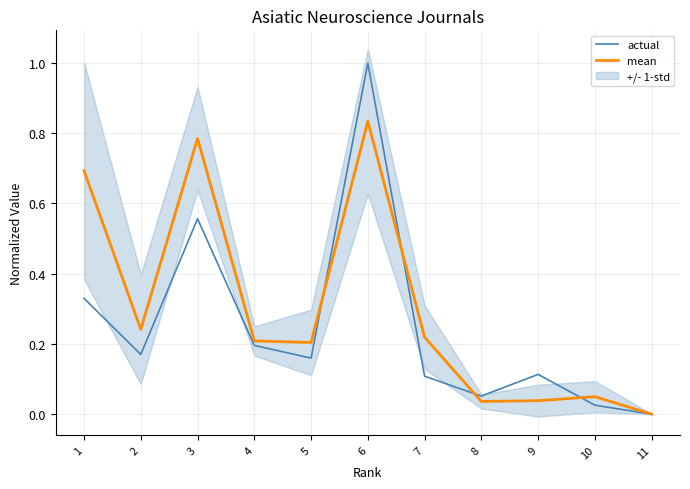

Which label corresponds to the smallest value in the chart?

11